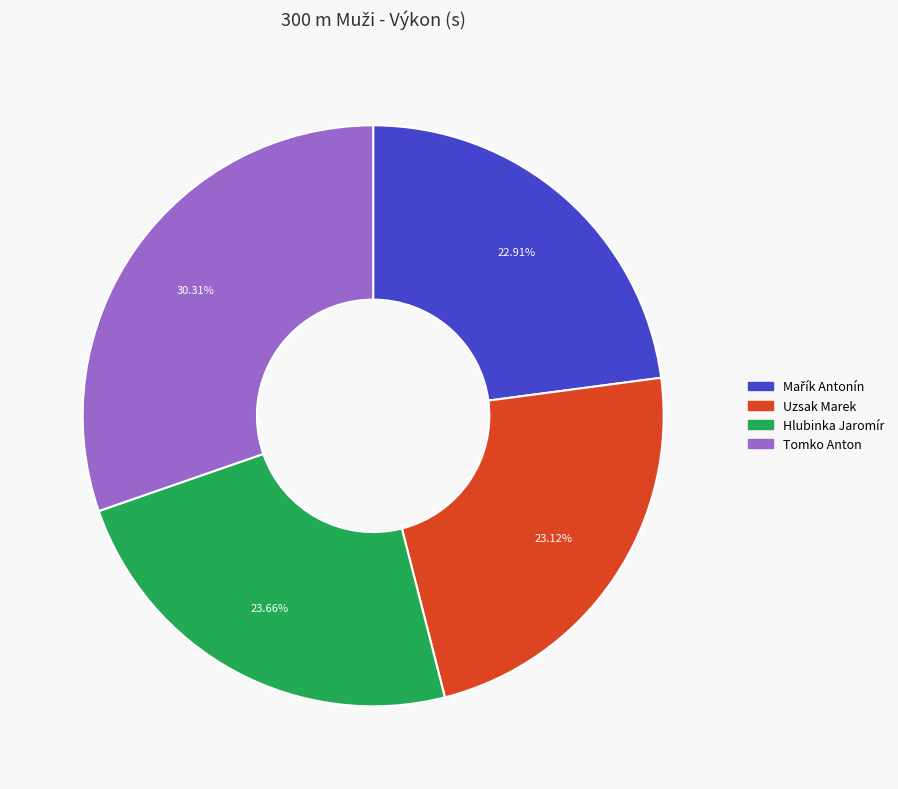

Is Tomko Anton the majority of the pie?

No